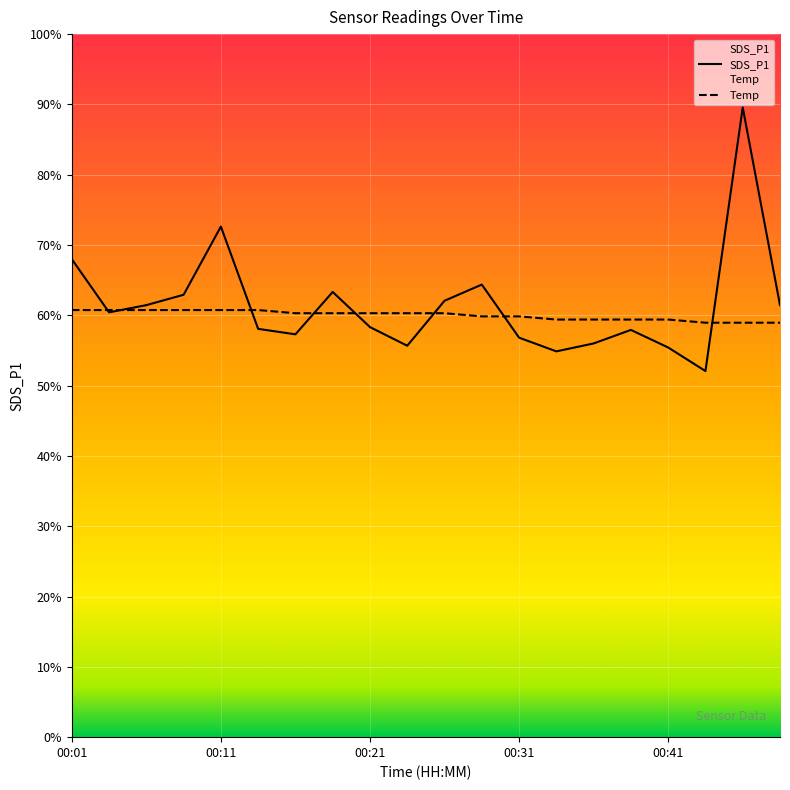

What are all the series names shown in the legend?

SDS_P1, Temp